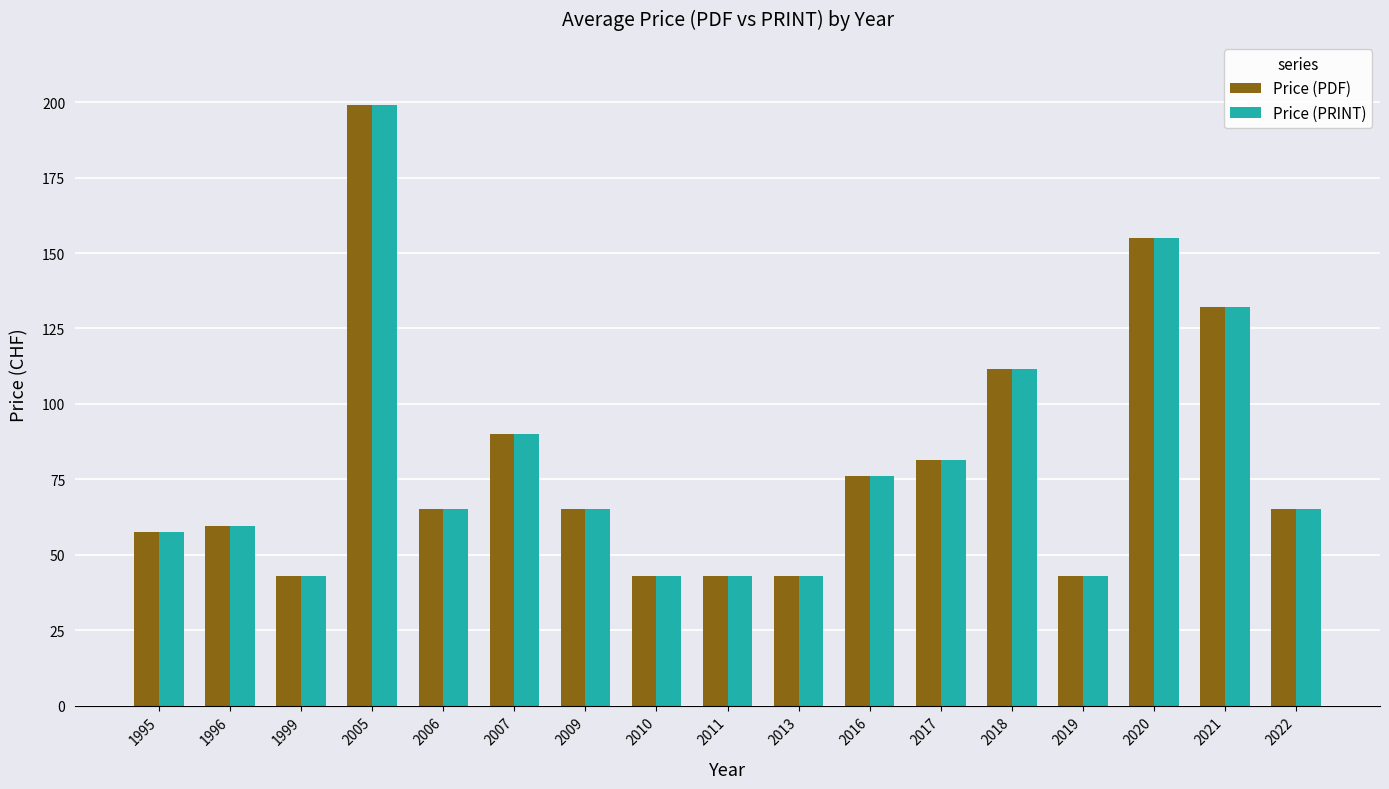

The value of Price (PRINT) at 2009 is 65.0. True or false?

True